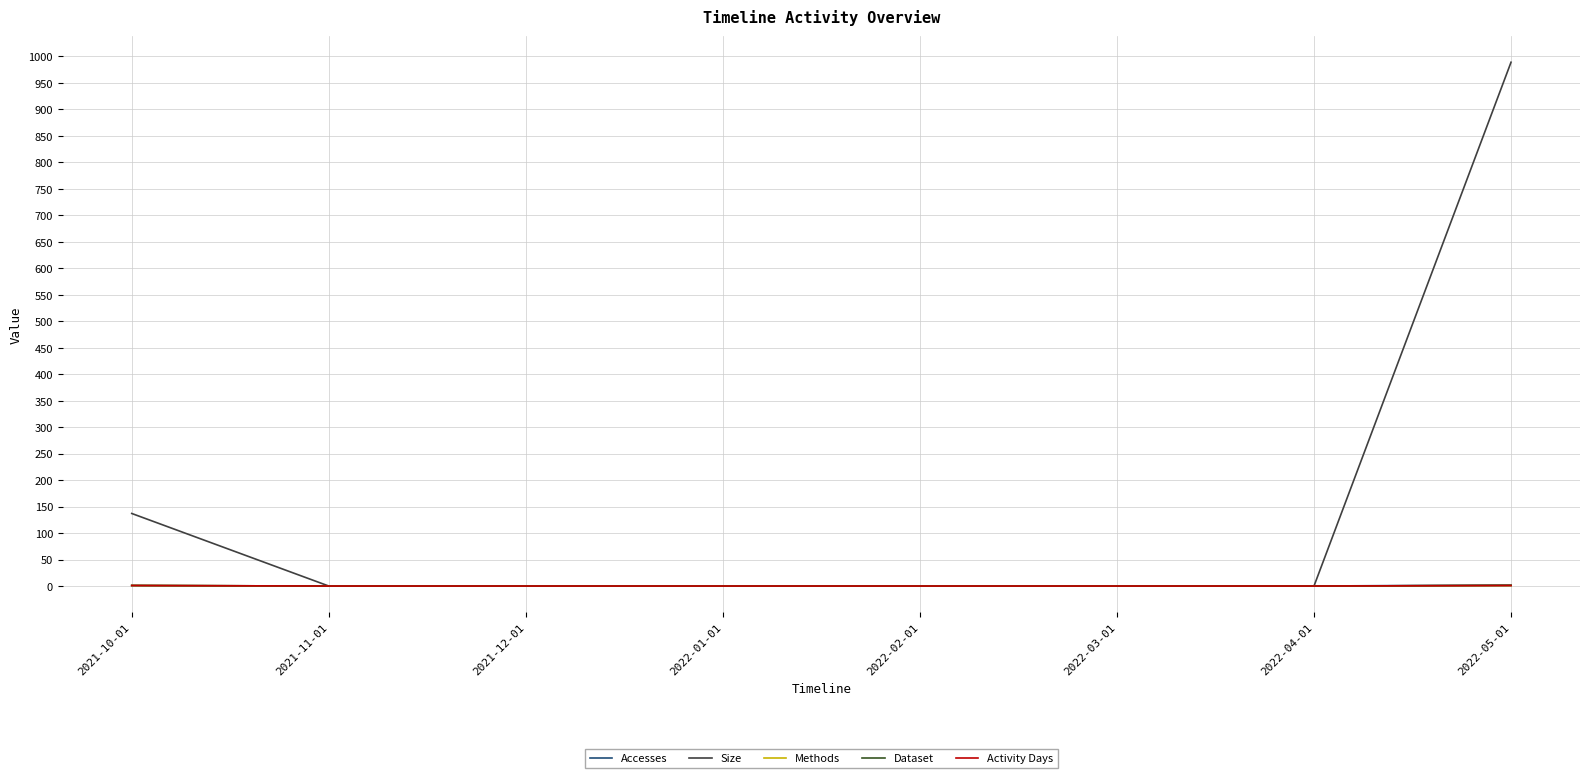

Which series changed the most between 2021-10-01 and 2022-04-01?

Size